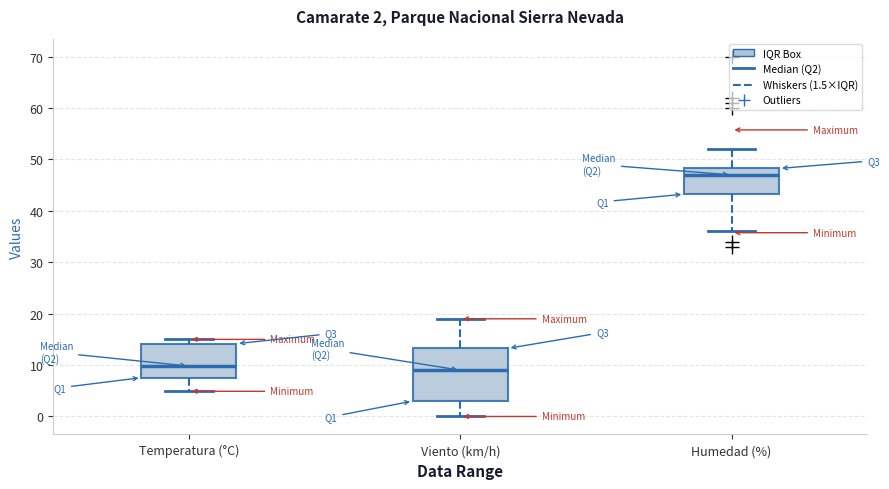

Which box is the tallest, from its lower edge to its upper edge?

Viento (km/h)